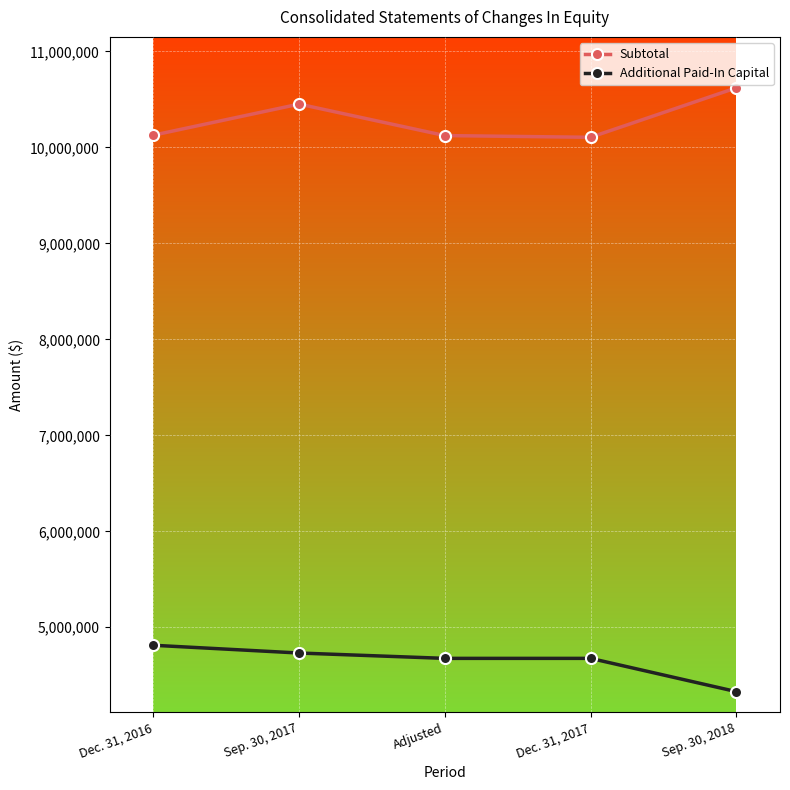

Rank the series by their average value, from lowest to highest.

Additional Paid-In Capital, Subtotal